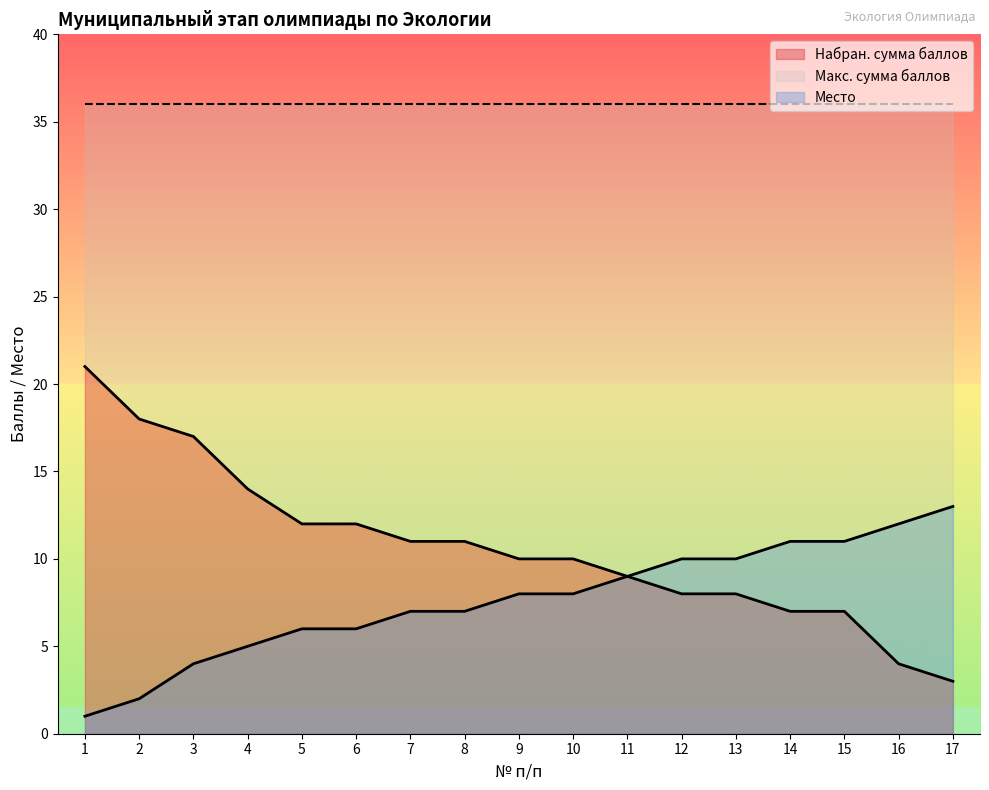

What is the minimum value shown in the chart?

1